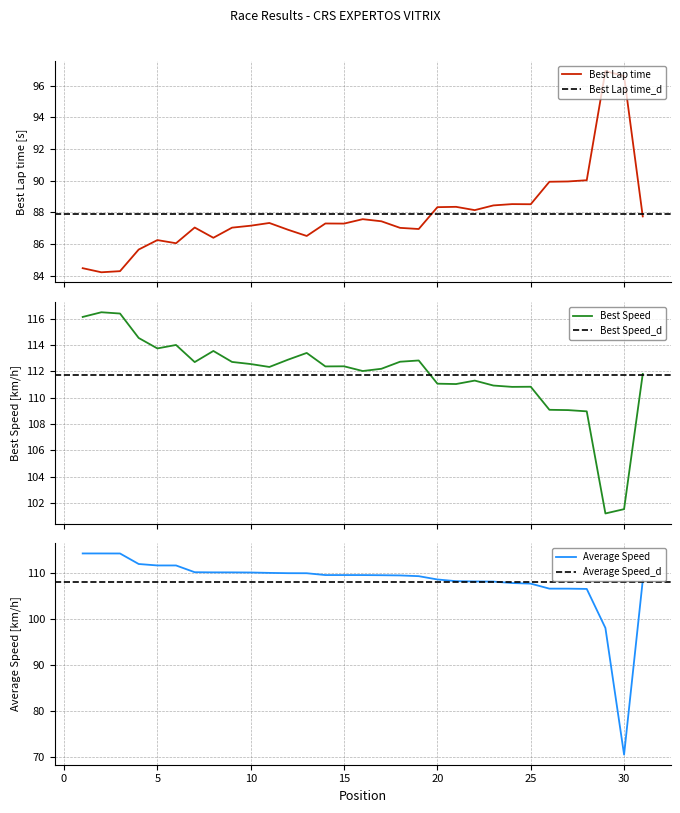

True or false: Average Speed and Best Lap time cross at least once.

True